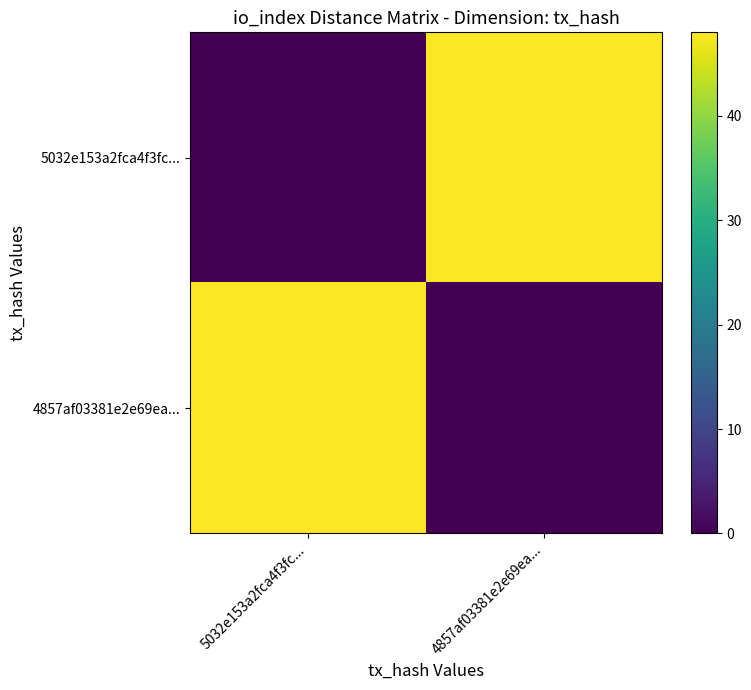

What is the spread (max minus min) of values at 4857af03381e2e69ea...?

48